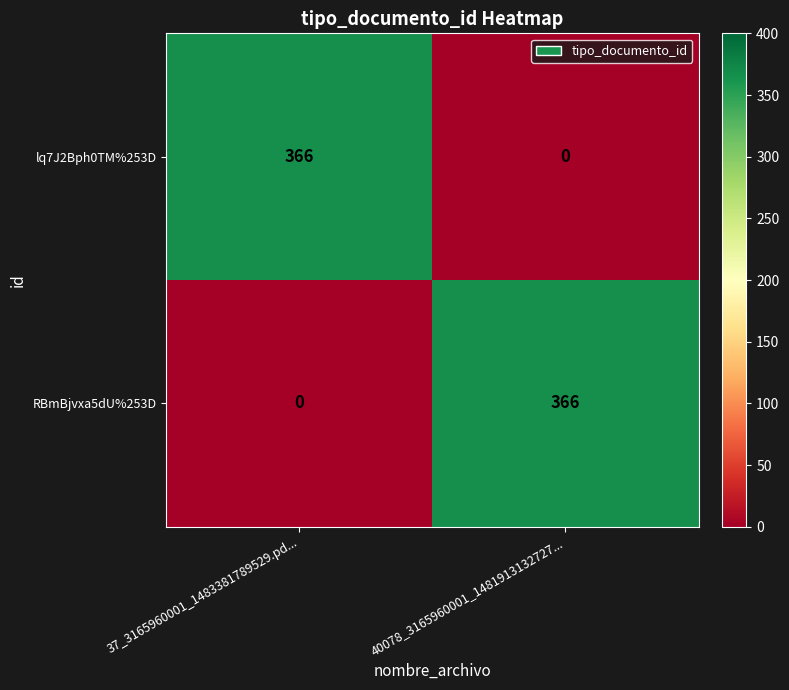

The value of RBmBjvxa5dU%253D at 37_3165960001_1483381789529.pd... is 223. True or false?

False